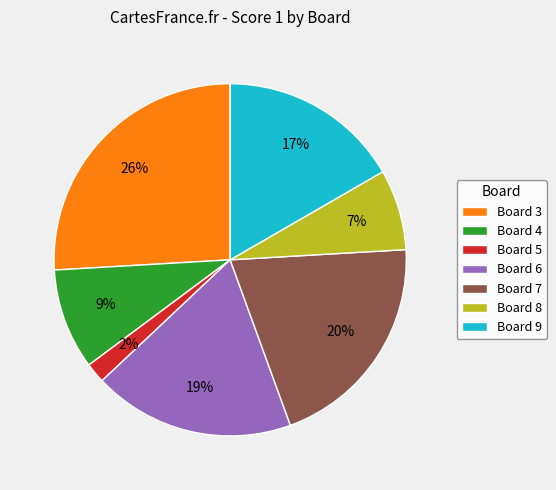

Rank the categories by value from highest to lowest.

Board 3, Board 7, Board 6, Board 9, Board 4, Board 8, Board 5